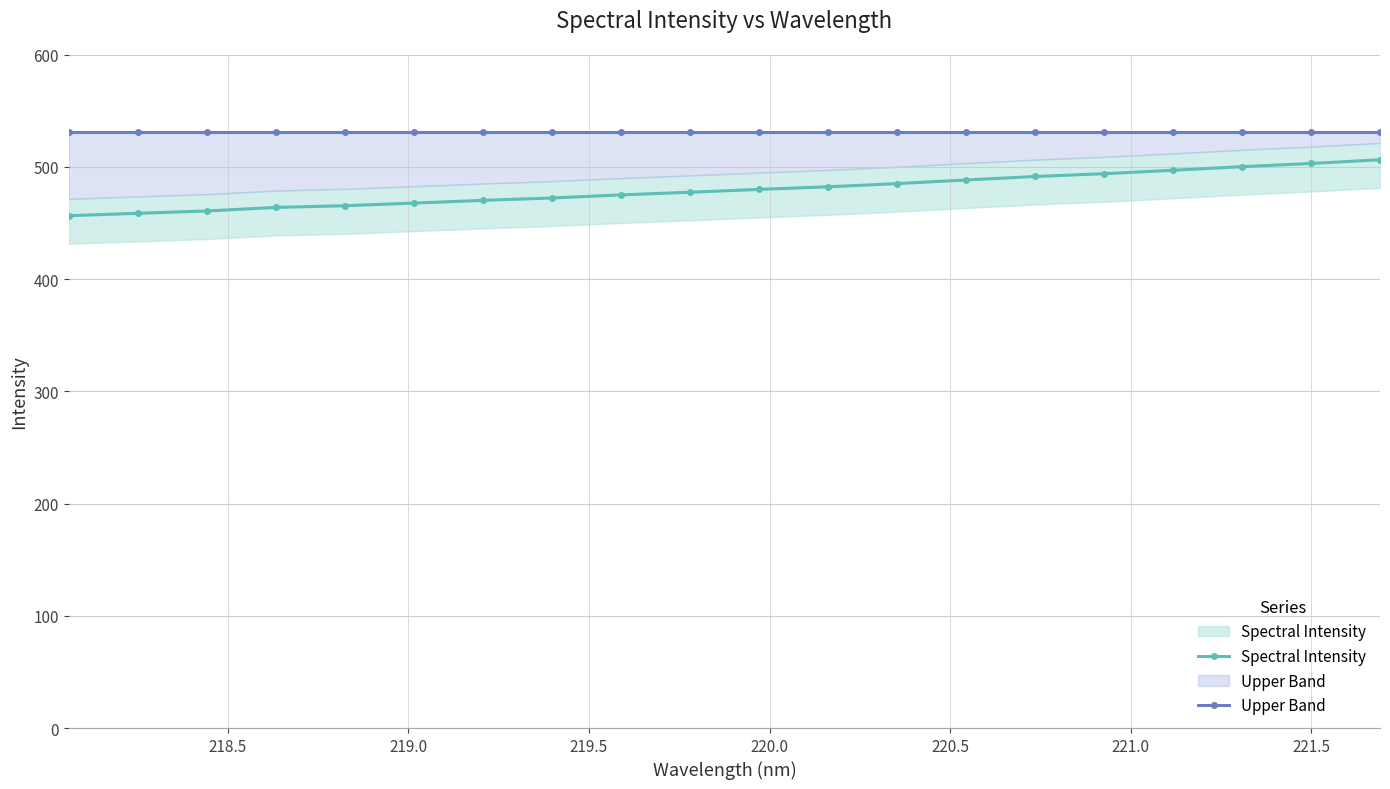

The value of Spectral Intensity at 220.5 is 158.0. True or false?

False